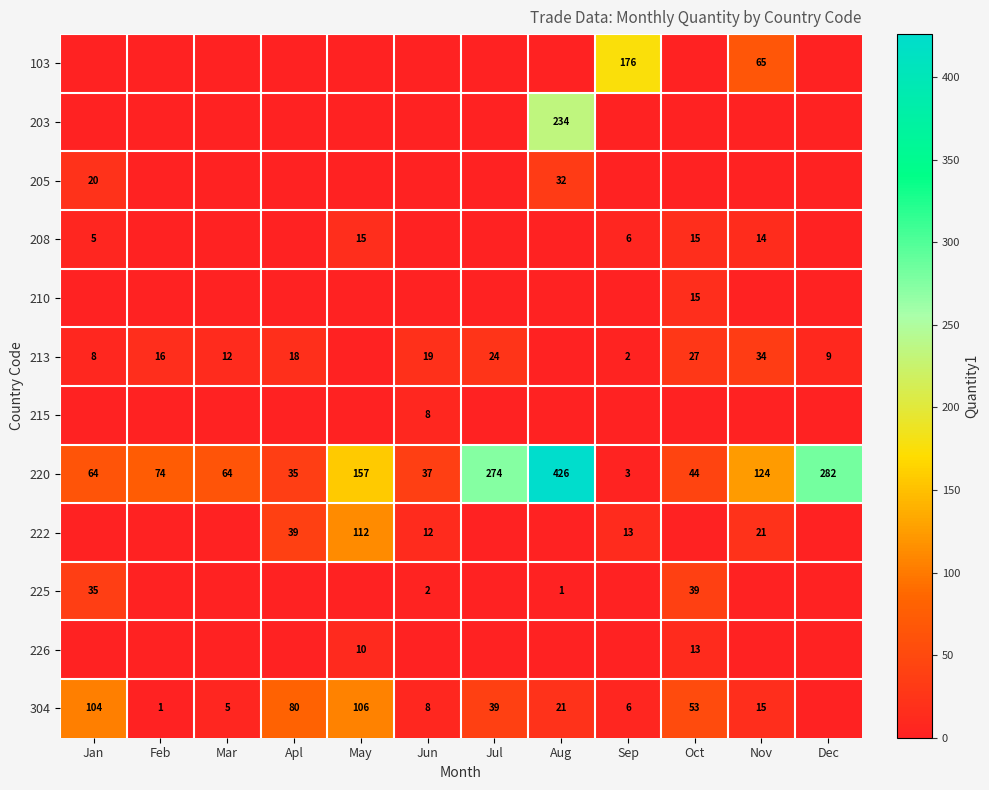

Is it true that 220 equals 44 at May?

False